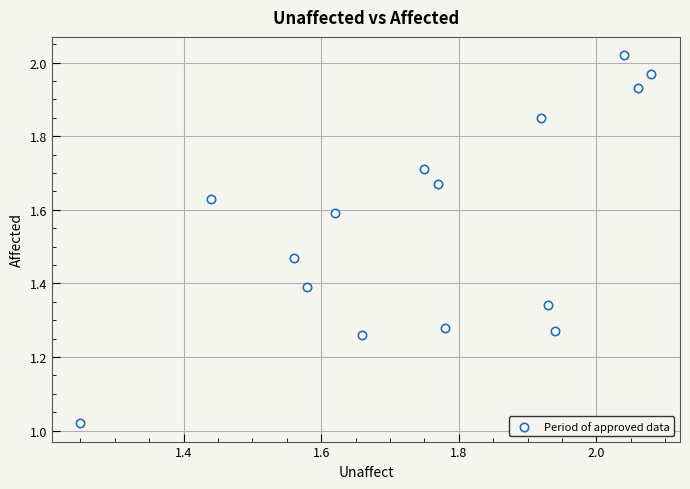

What is the range of X values (max minus min)?

0.8